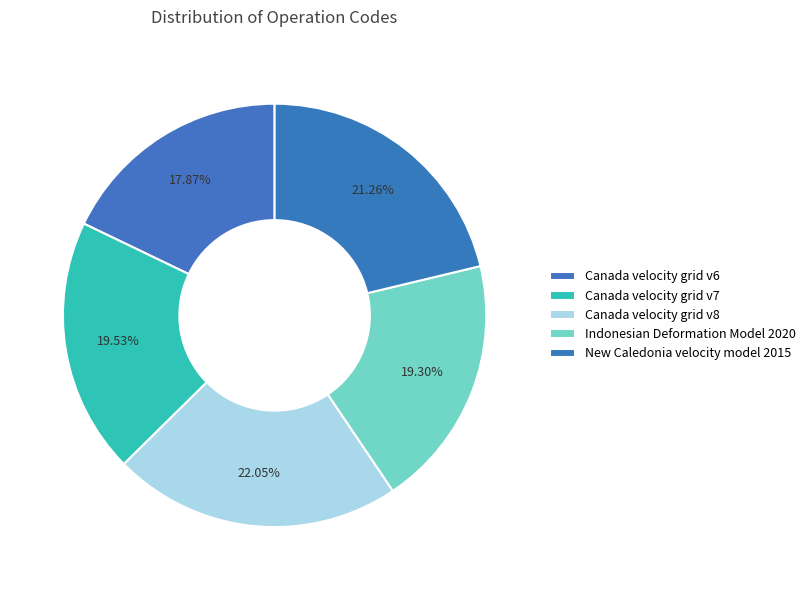

Between Canada velocity grid v7 and Indonesian Deformation Model 2020, which is larger?

Canada velocity grid v7